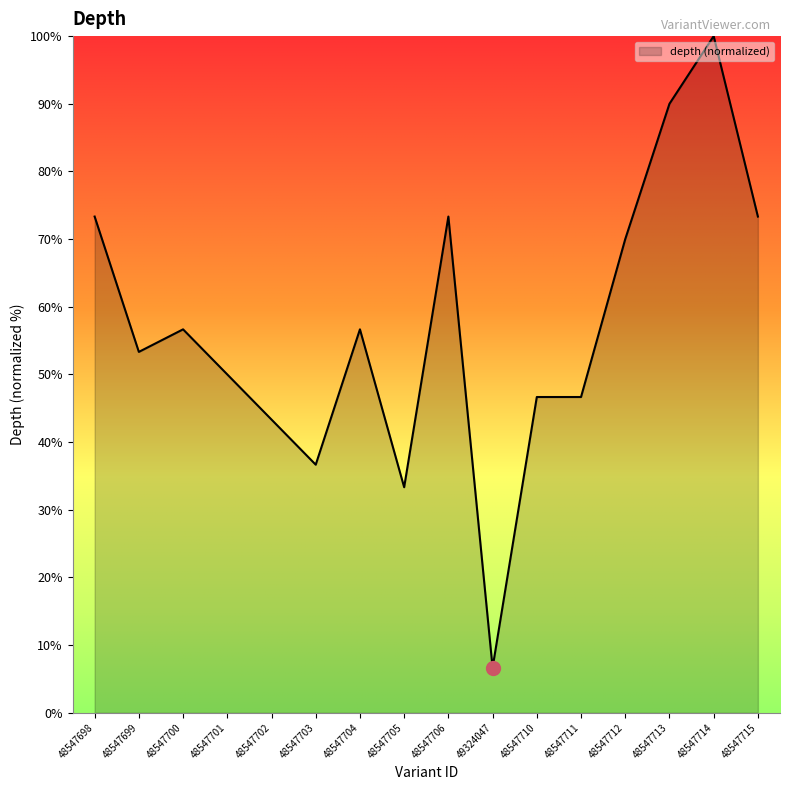

Reading left to right, extract all data points from this chart.

73.3	53.3	56.7	50.0	43.3	36.7	56.7	33.3	73.3	6.7	46.7	46.7	70.0	90.0	100.0	73.3